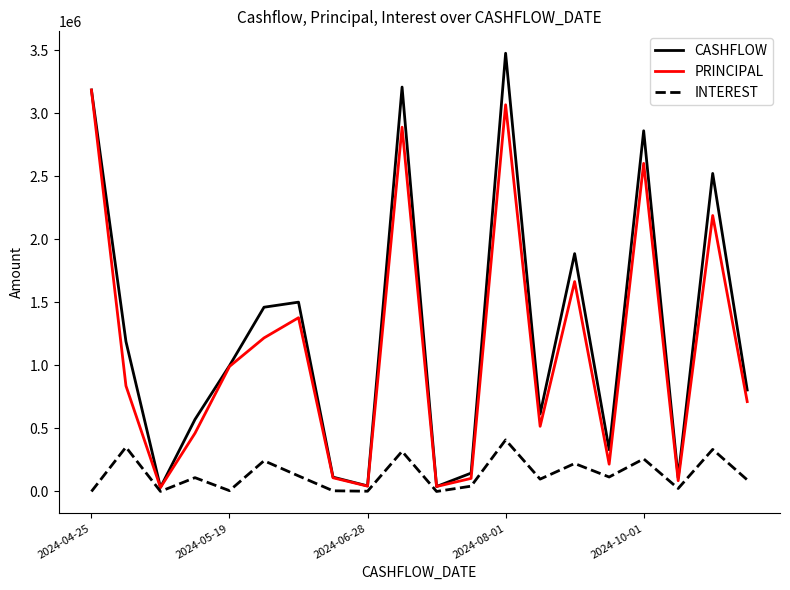

List the series in order of their peak value, lowest first.

INTEREST, PRINCIPAL, CASHFLOW